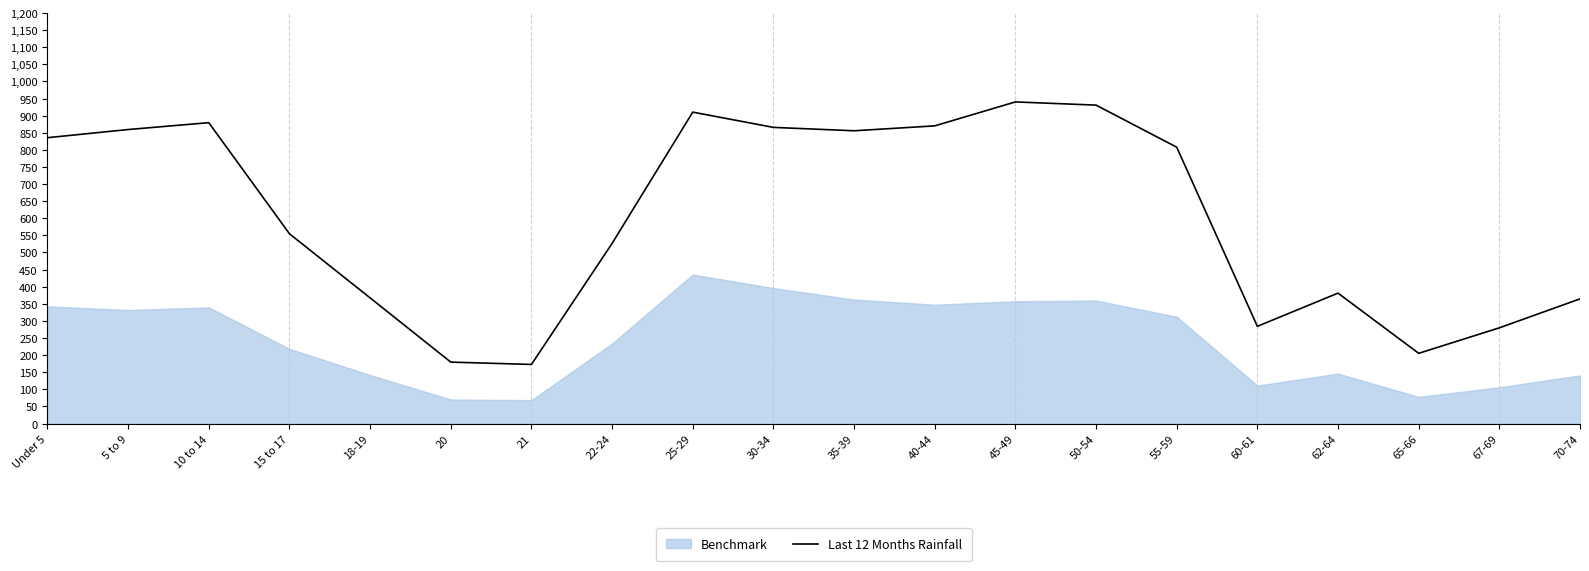

The chart shows a value of 1357114 at 10 to 14. True or false?

False